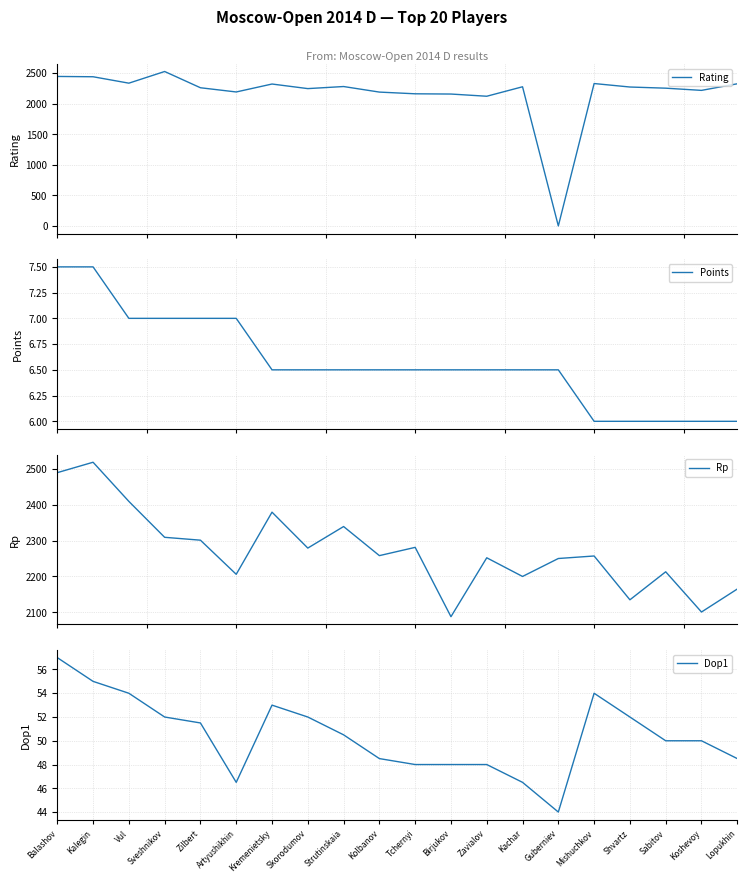

How many values in the Points series exceed 6?

15